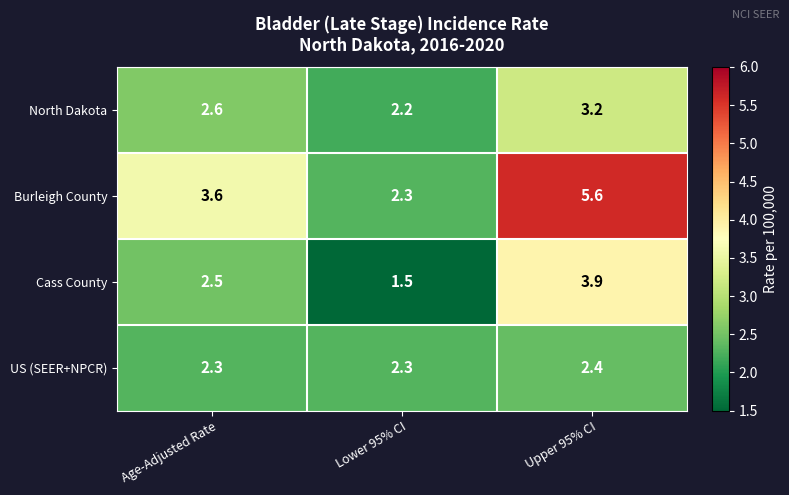

The Cass County series shows 4.4 at Age-Adjusted Rate. True or false?

False